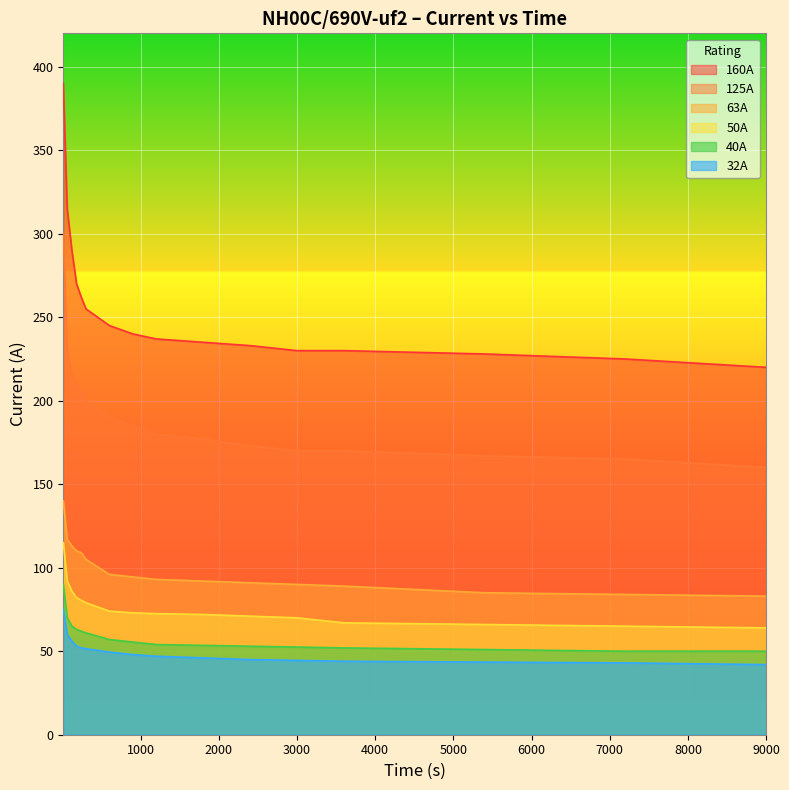

What are all the series names shown in the legend?

160A, 125A, 63A, 50A, 40A, 32A